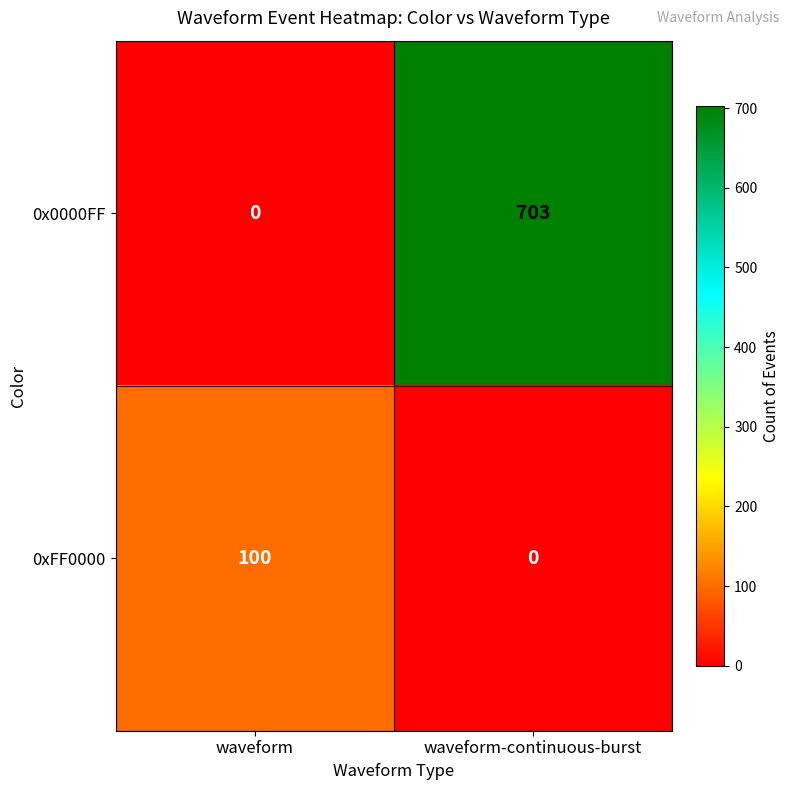

What is the sum of all 0x0000FF values?

703